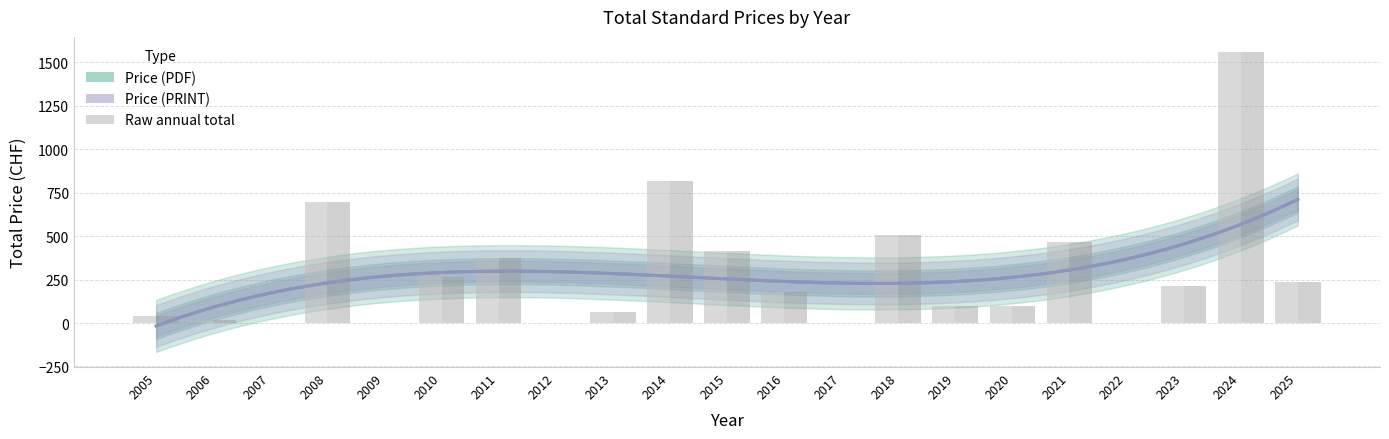

What is the value of the Price (PRINT) bar at the 16th from the left?

98